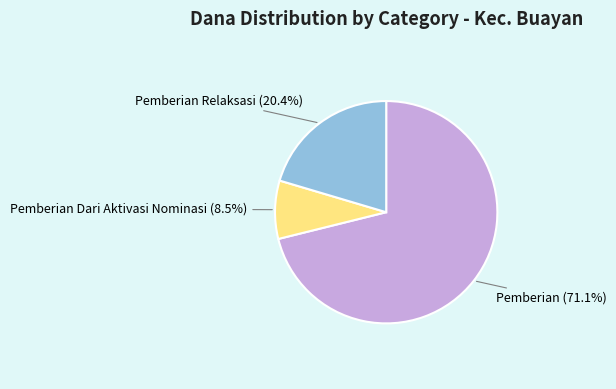

Is there a majority slice in this chart?

Yes